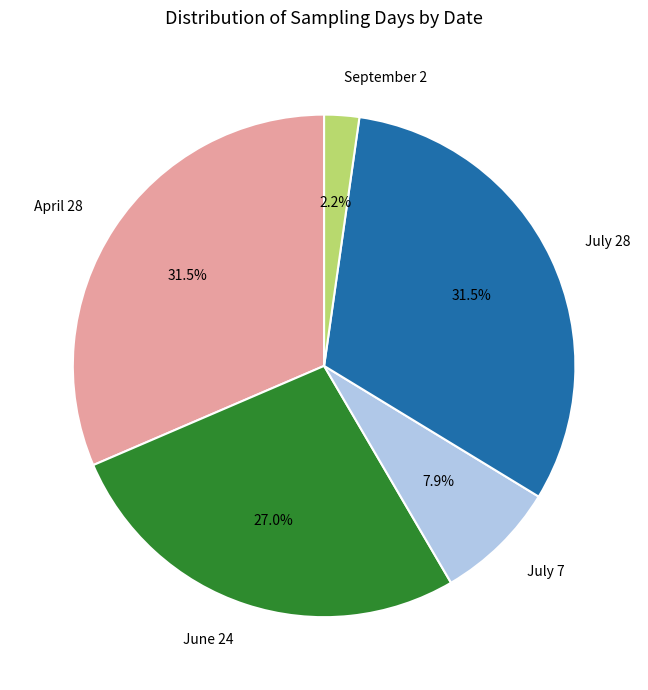

Count the number of slices in the pie.

5